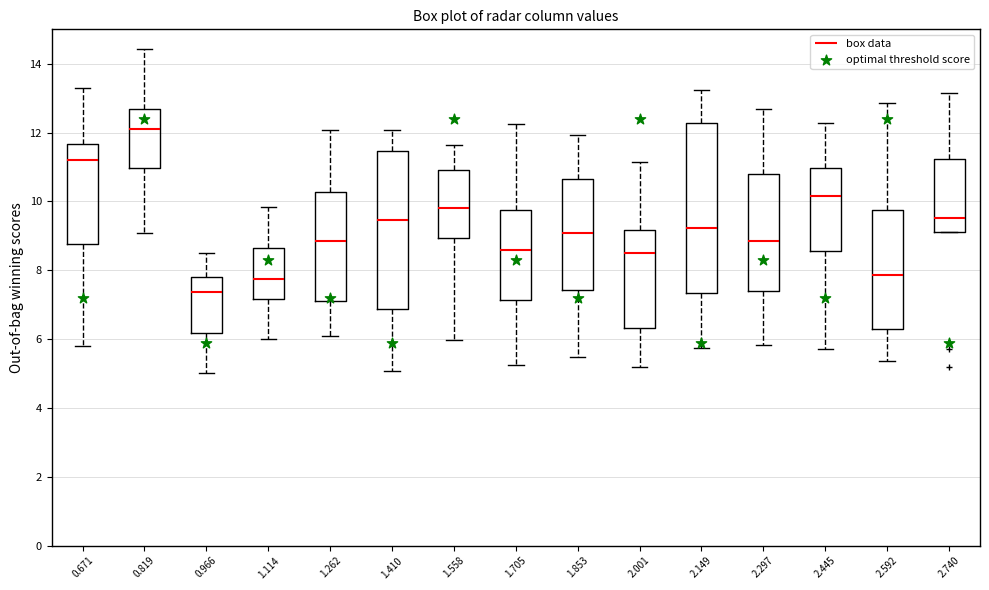

Reading left to right, read every box against the y-axis: the position of its median line, the range the box covers, and the ends of its whiskers. The values are not printed on the chart, so give them approximately, as read against the axis.

0.671: median 11.2, box 8.8 to 11.6, whiskers 5.8 to 13.2
0.819: median 12.2, box 11.0 to 12.6, whiskers 9.0 to 14.4
0.966: median 7.4, box 6.2 to 7.8, whiskers 5.0 to 8.6
1.114: median 7.8, box 7.2 to 8.6, whiskers 6.0 to 9.8
1.262: median 8.8, box 7.2 to 10.2, whiskers 6.2 to 12.0
1.410: median 9.4, box 6.8 to 11.4, whiskers 5.0 to 12.0
1.558: median 9.8, box 9.0 to 11.0, whiskers 6.0 to 11.6
1.705: median 8.6, box 7.2 to 9.8, whiskers 5.2 to 12.2
1.853: median 9.0, box 7.4 to 10.6, whiskers 5.4 to 12.0
2.001: median 8.6, box 6.4 to 9.2, whiskers 5.2 to 11.2
2.149: median 9.2, box 7.4 to 12.2, whiskers 5.8 to 13.2
2.297: median 8.8, box 7.4 to 10.8, whiskers 5.8 to 12.6
2.445: median 10.2, box 8.6 to 11.0, whiskers 5.8 to 12.2
2.592: median 7.8, box 6.2 to 9.8, whiskers 5.4 to 12.8
2.740: median 9.6, box 9.2 to 11.2, whiskers 9.0 to 13.2